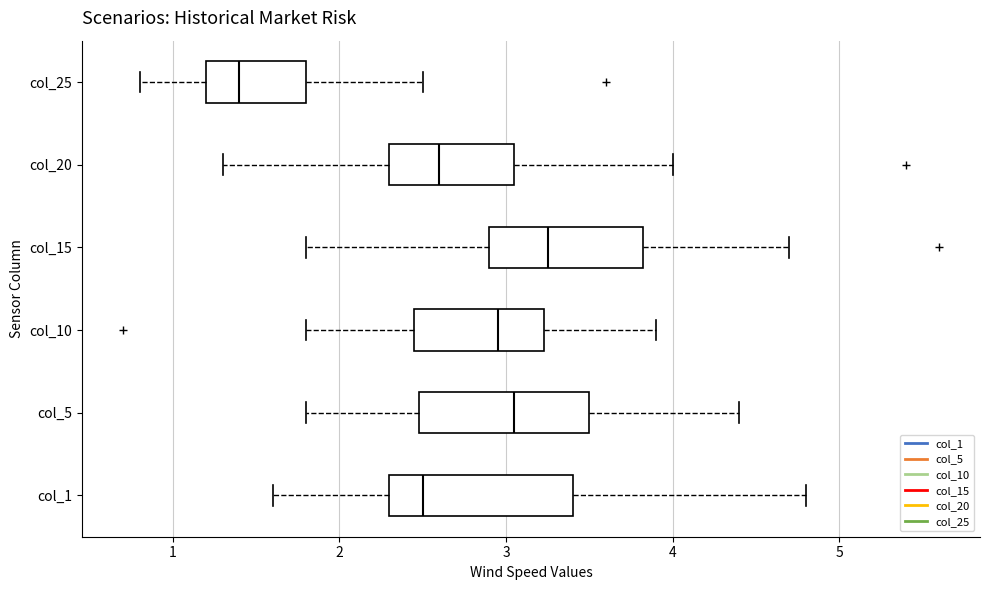

Where does the right whisker of the box for col_1 end on the x-axis? The values are not printed on the chart, so give them approximately, as read against the axis.

4.8